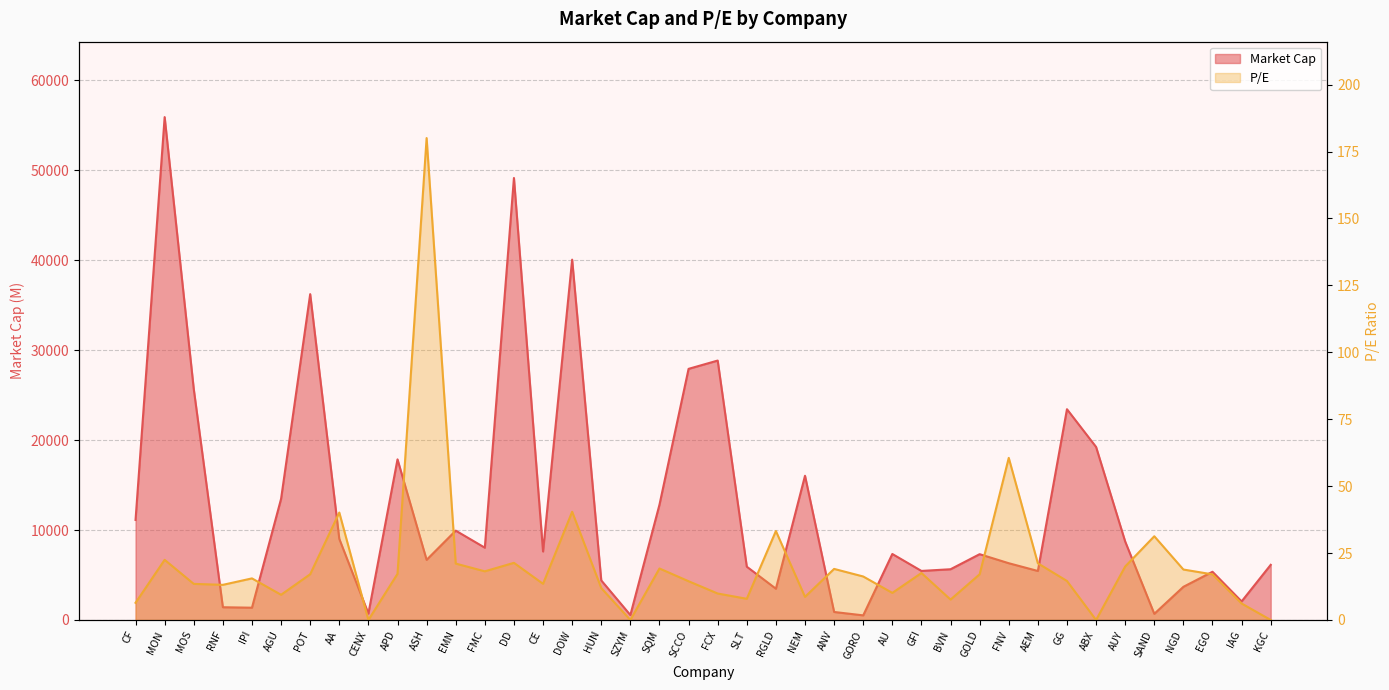

What is the difference between the P/E values at KGC and GFI?

17.6